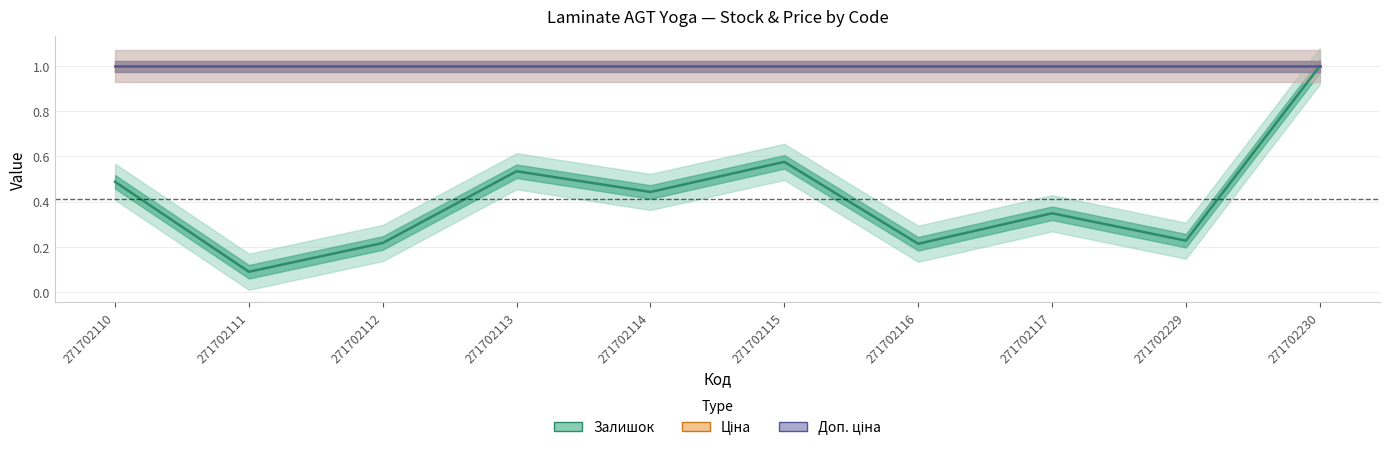

Is the value of Ціна at 271702229 greater than the value of Доп. ціна at 271702112?

No